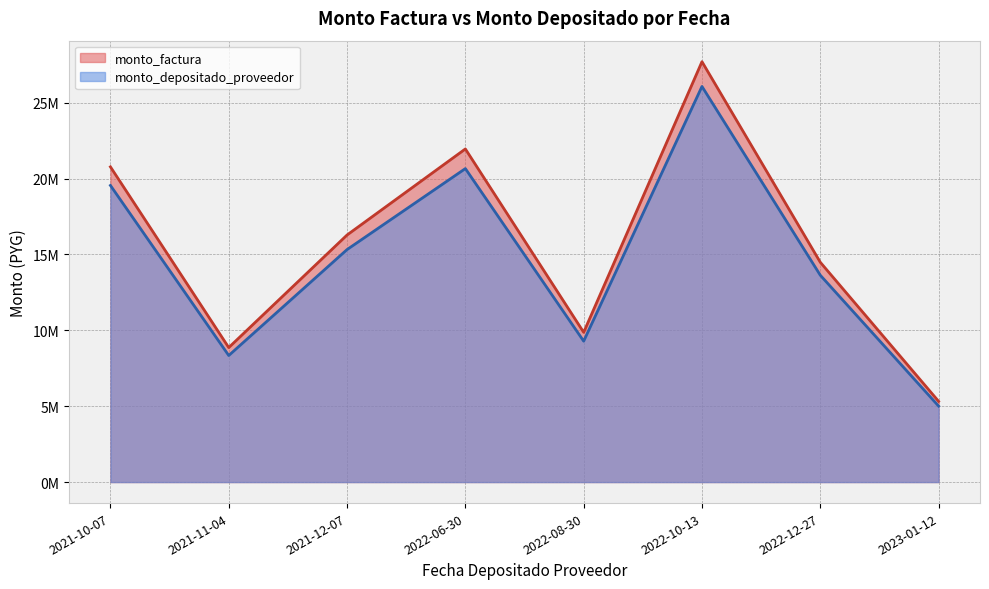

Is it true that monto_factura equals 3494686 at 2022-08-30?

False